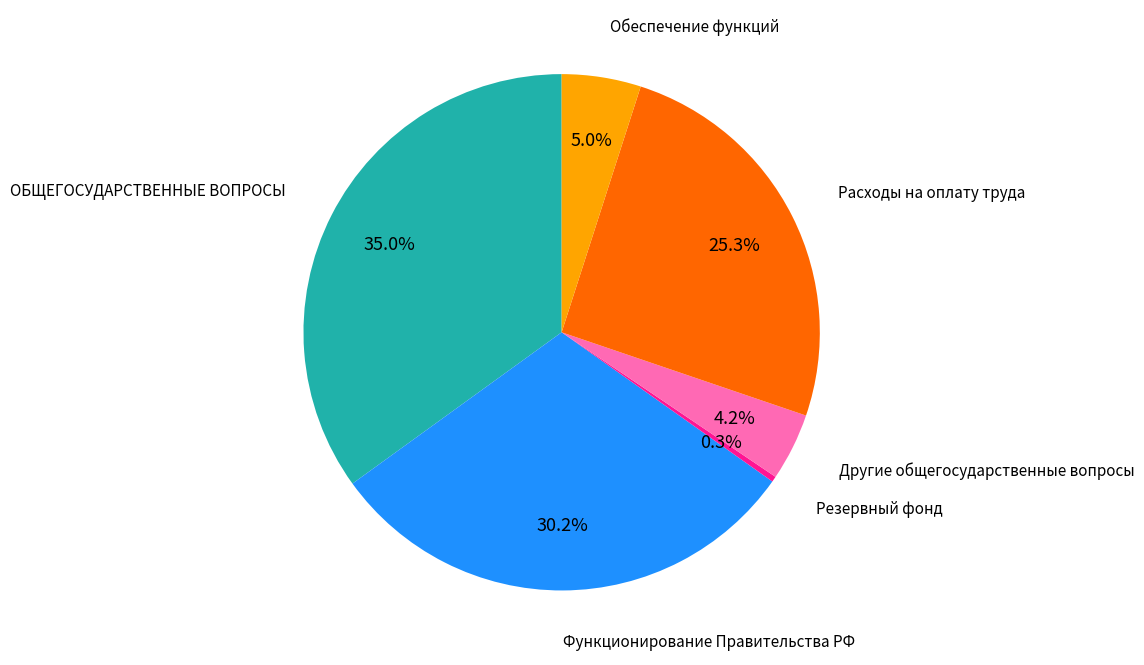

Is there any slice that represents more than half of the pie?

No